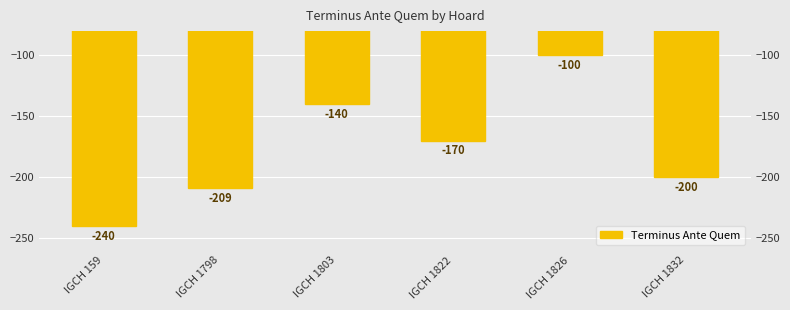

Does the chart contain any negative values?

Yes